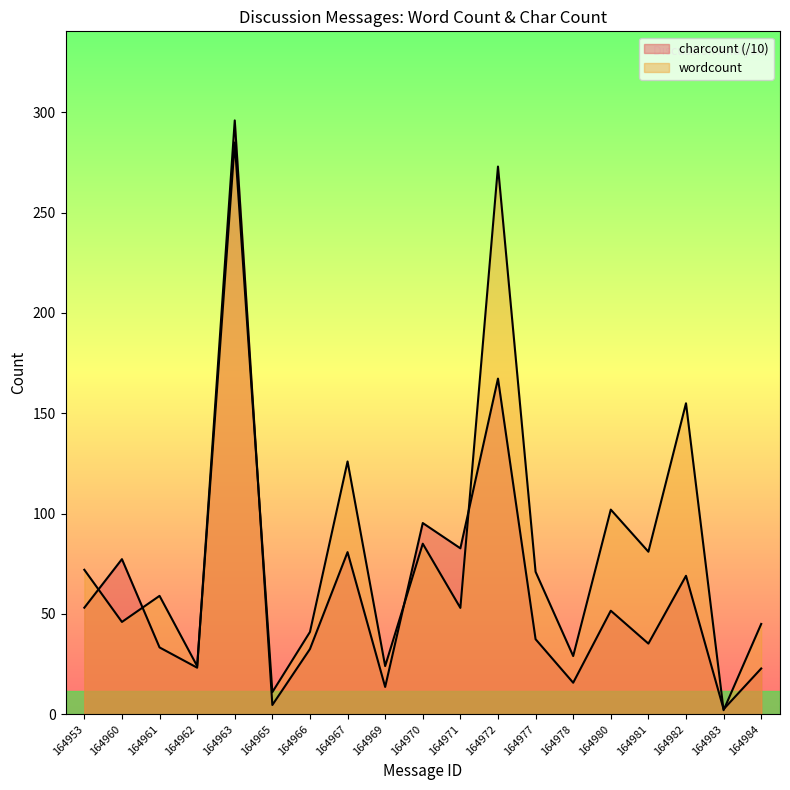

List the series in order of their peak value, lowest first.

wordcount, charcount